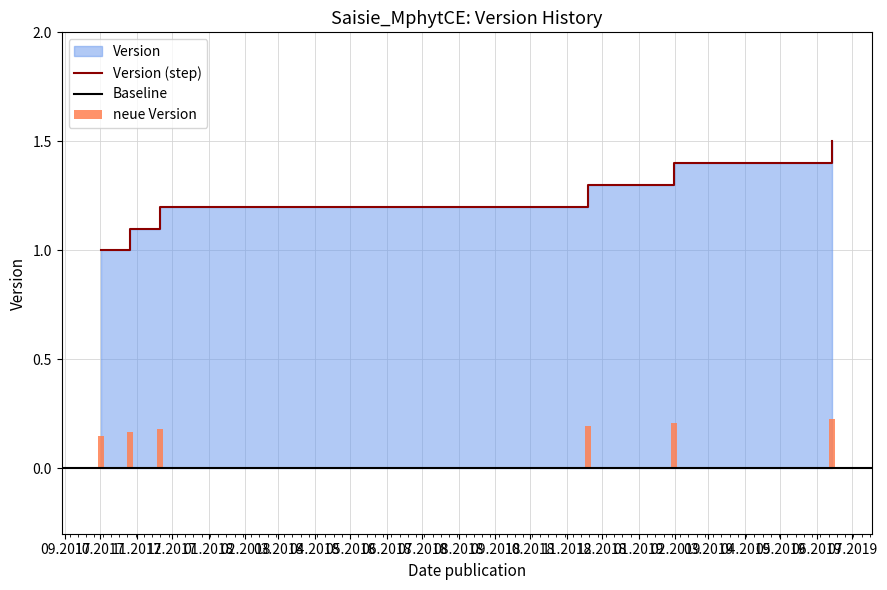

What position from the left is 02.2018?

6